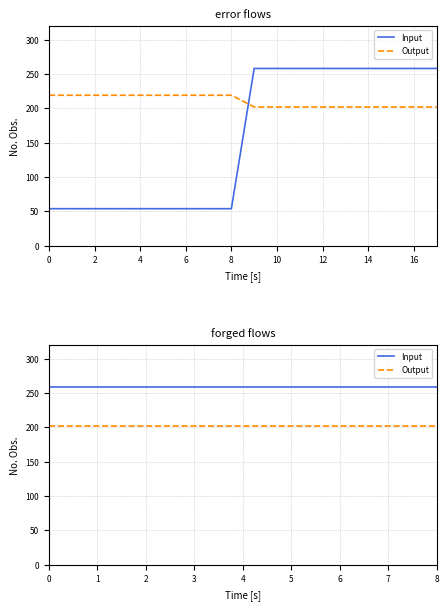

At 4, list the series in order from largest to smallest.

Input, Output